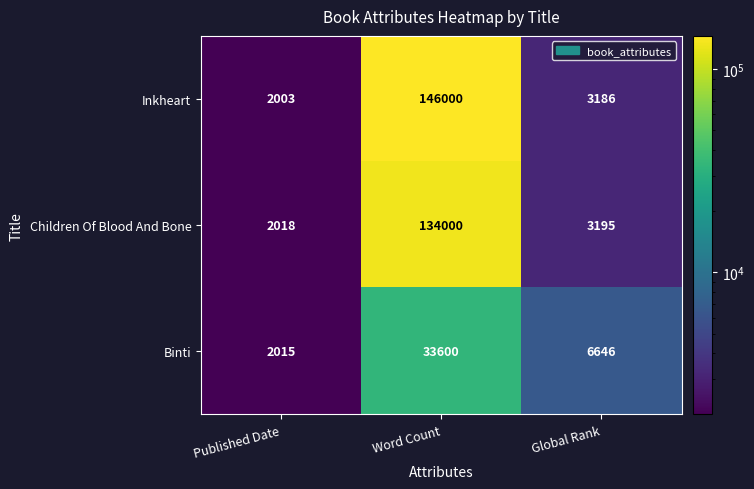

Reading left to right, list all the values displayed in this chart.

Inkheart: 2003	146000	3186
Children Of Blood And Bone: 2018	134000	3195
Binti: 2015	33600	6646